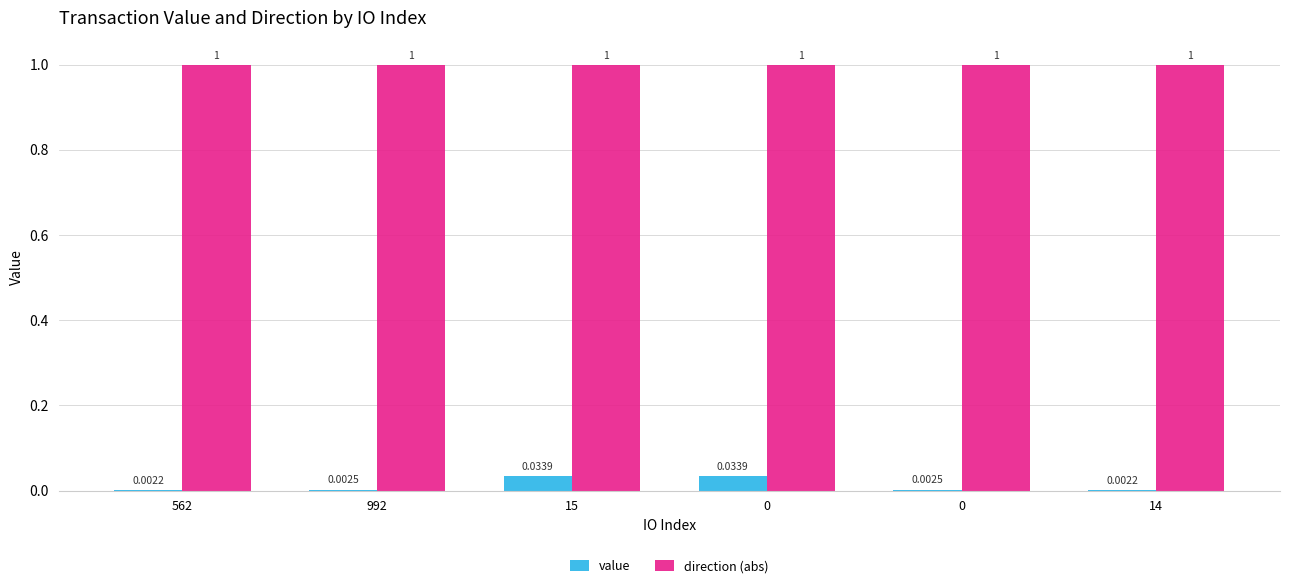

Count the number of categories in the chart.

6